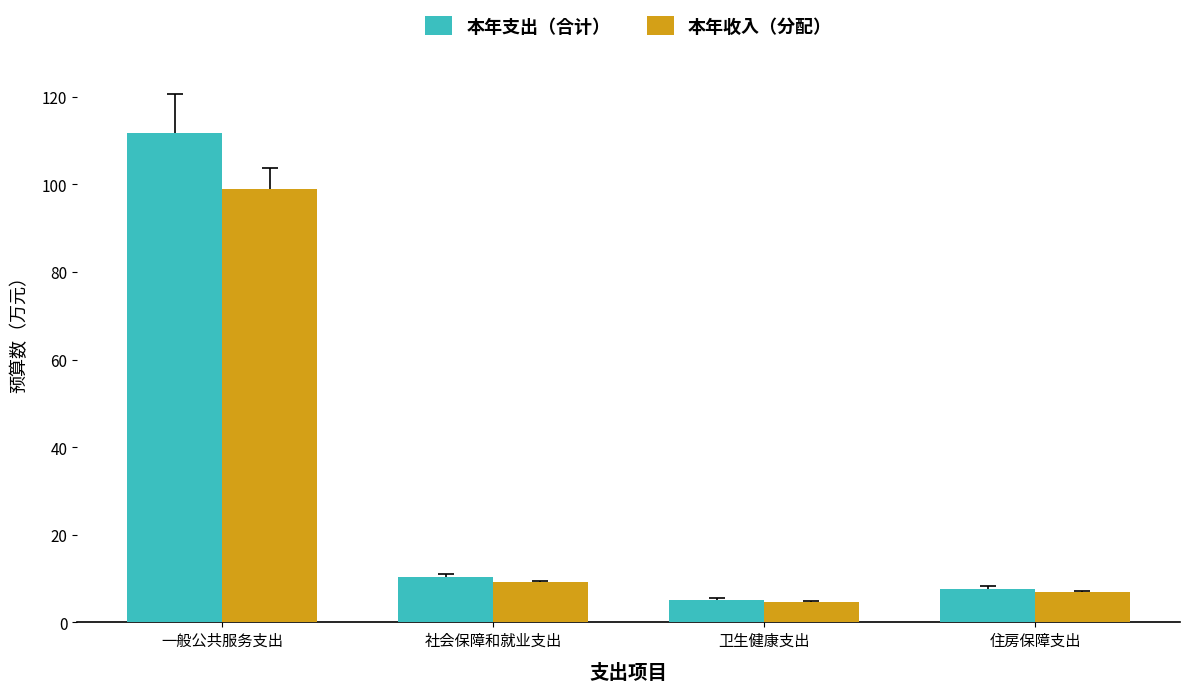

Is it true that 本年支出（合计） equals 111.7 at 一般公共服务支出?

True